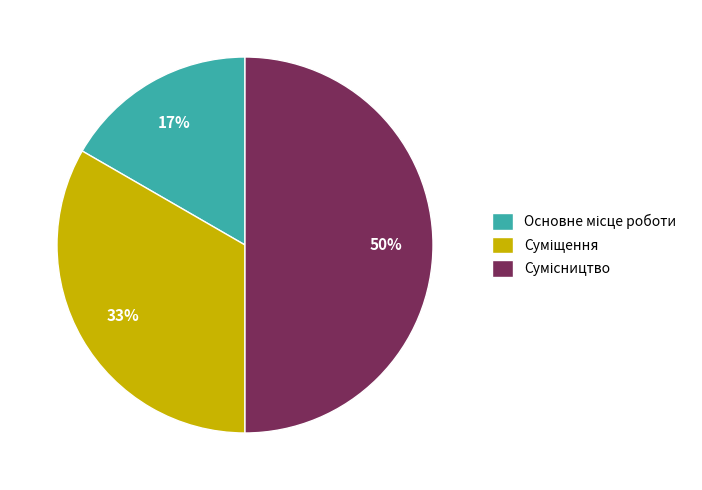

To the nearest percent, what is the average slice percentage?

33%